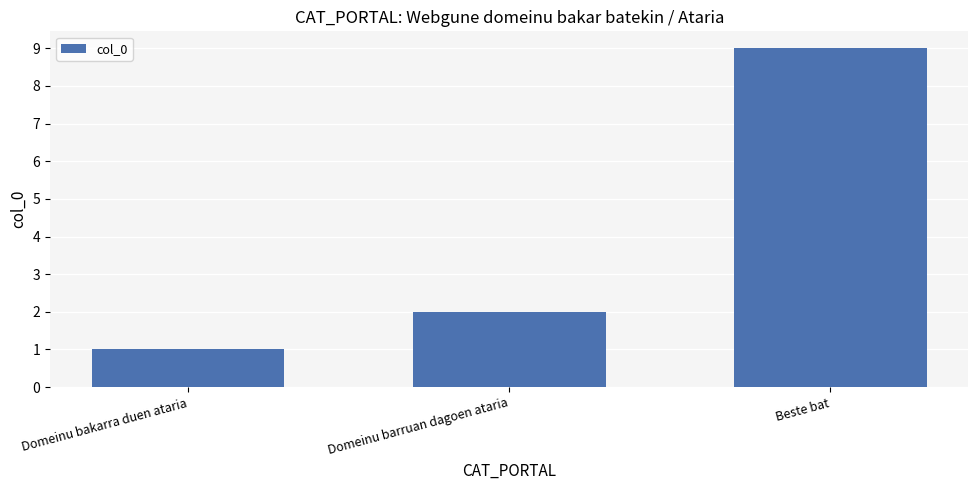

At which label is the value closest to 5?

Domeinu barruan dagoen ataria